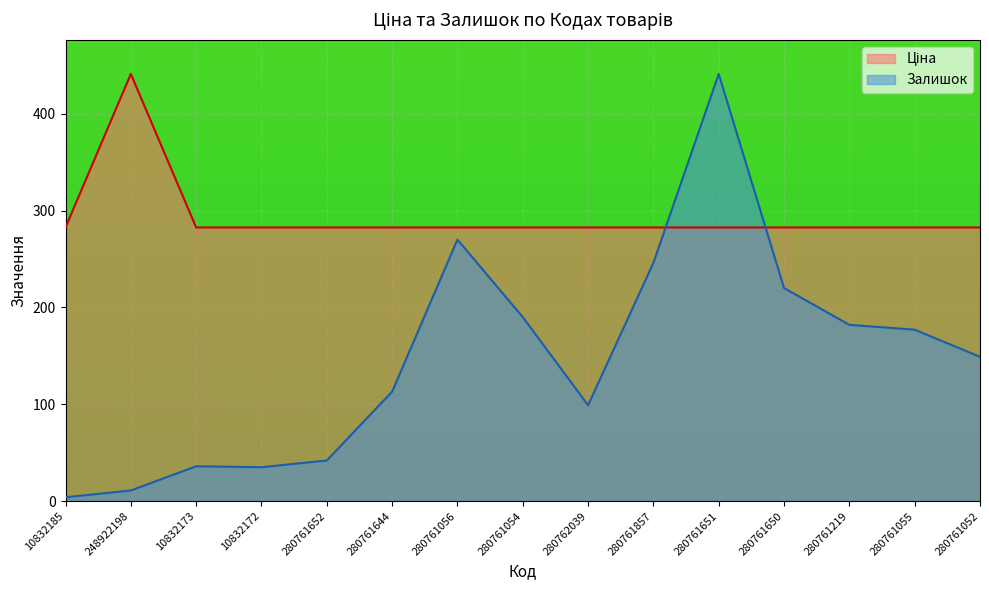

True or false: Ціна and Залишок intersect in this chart.

True